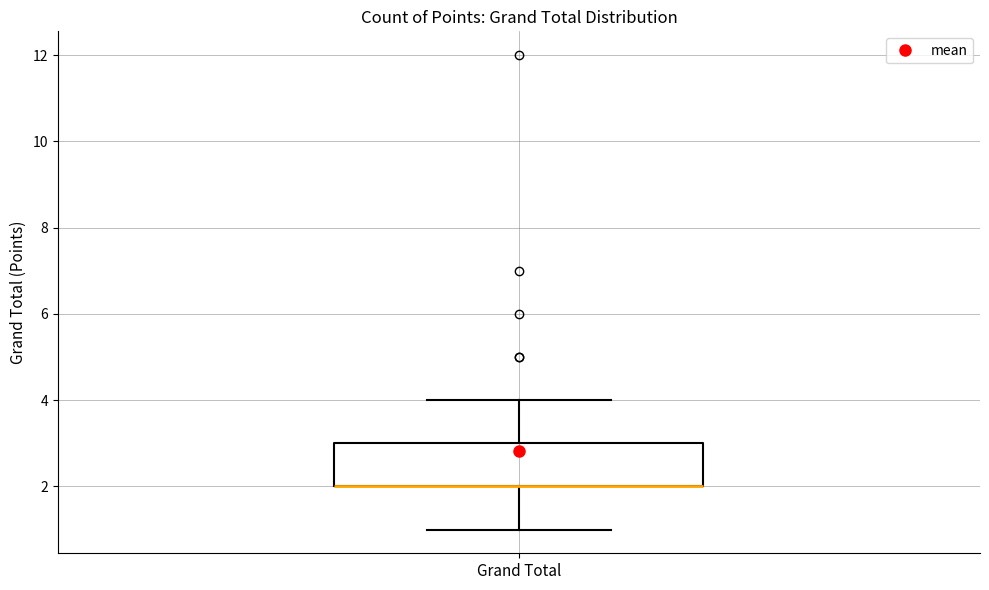

Read this box plot against the y-axis: the position of the median line, the range covered by the box, and the ends of both whiskers. The values are not printed on the chart, so give them approximately, as read against the axis.

median 2 (drawn on the box's lower edge), box 2 to 3, whiskers 1 to 4